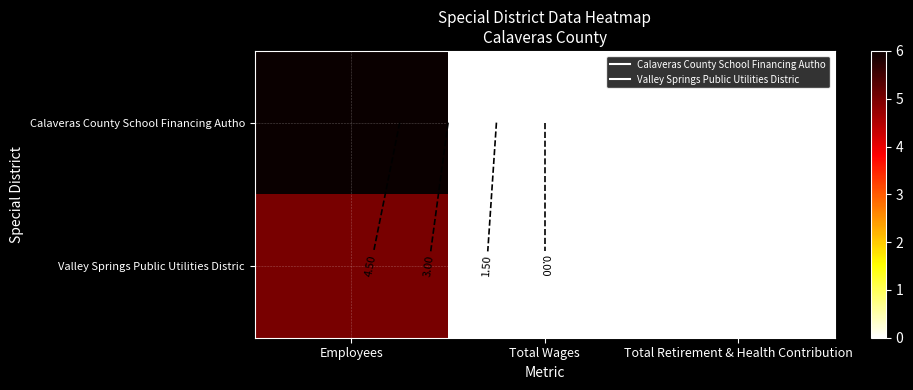

At which category is the sum across all series the highest?

Employees